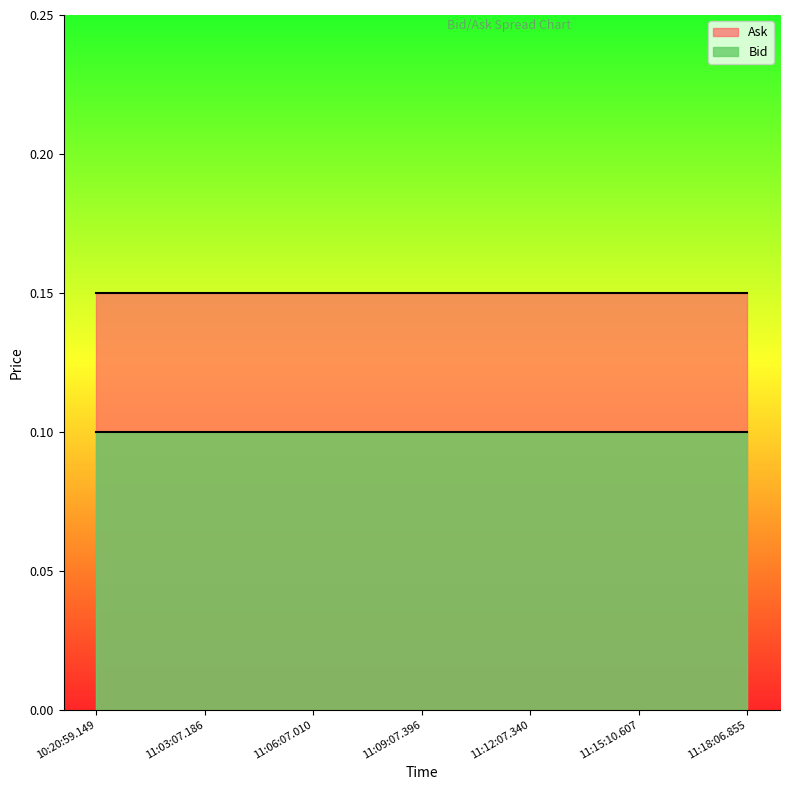

The value of Ask at 11:03:07.186 is 0.1. True or false?

True